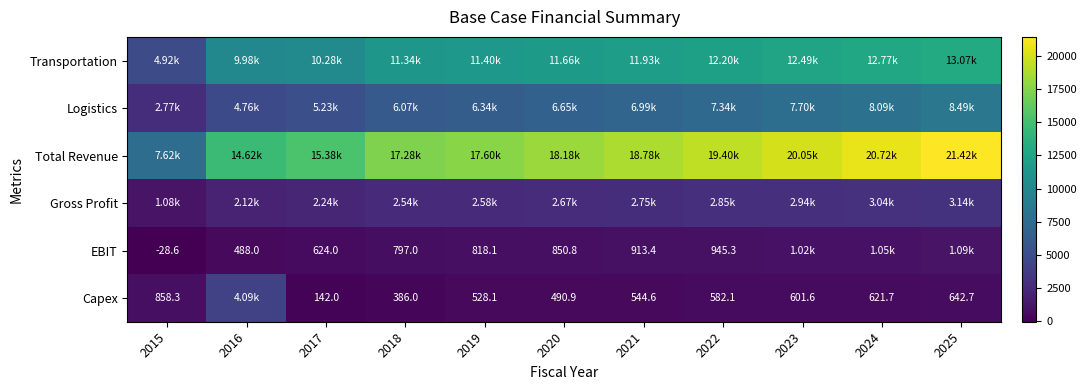

The value of Gross Profit at 2016 is 2116.0. True or false?

True